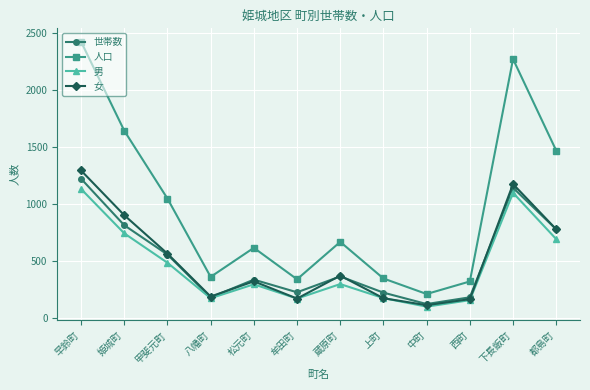

Which label corresponds to the largest value in the chart?

早鈴町